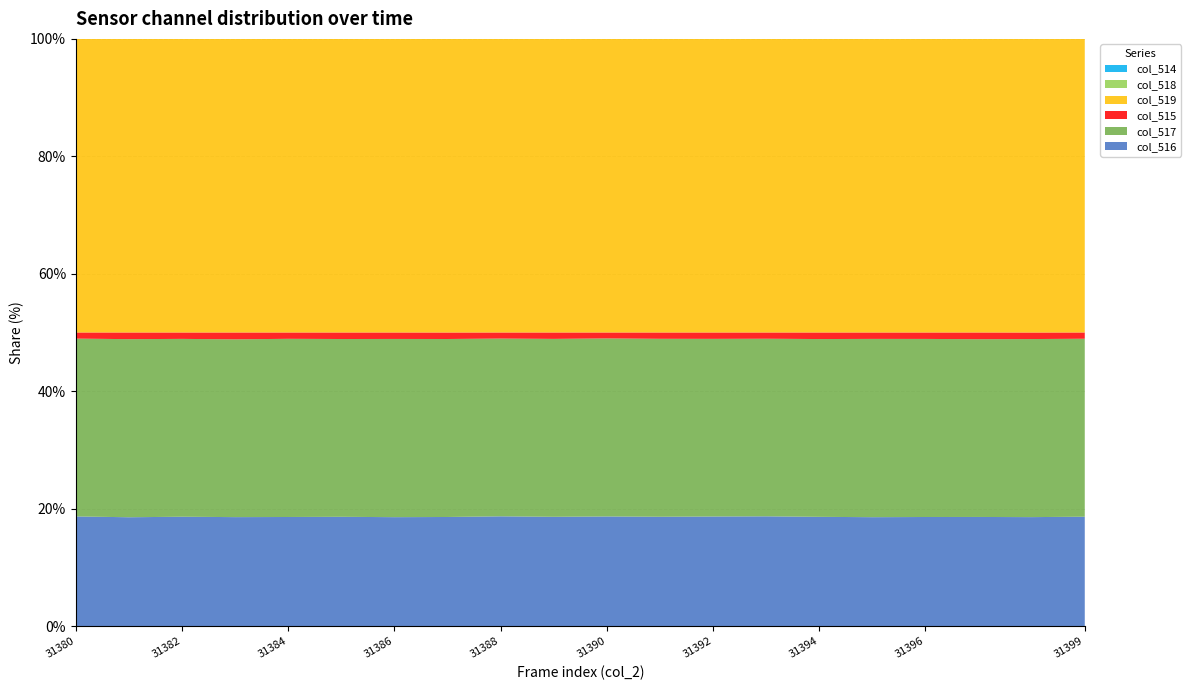

Reading left to right, what are all the values shown in this chart?

col_516: 31380=24469	31381=24289	31382=24406	31383=24318	31384=24347	31385=24388	31386=24309	31387=24347	31388=24495	31389=24388	31390=24464	31391=24399	31392=24456	31393=24495	31394=24381	31395=24305	31396=24346	31397=24354	31398=24316	31399=24412
col_517: 31380=39695	31381=39757	31382=39696	31383=39692	31384=39771	31385=39688	31386=39779	31387=39727	31388=39681	31389=39716	31390=39746	31391=39725	31392=39653	31393=39642	31394=39687	31395=39795	31396=39749	31397=39683	31398=39741	31399=39725
col_515: 31380=1371	31381=1489	31382=1433	31383=1525	31384=1417	31385=1459	31386=1447	31387=1450	31388=1359	31389=1431	31390=1325	31391=1411	31392=1426	31393=1398	31394=1467	31395=1435	31396=1440	31397=1498	31398=1458	31399=1398
col_519: 31380=65535	31381=65535	31382=65535	31383=65535	31384=65535	31385=65535	31386=65535	31387=65535	31388=65535	31389=65535	31390=65535	31391=65535	31392=65535	31393=65535	31394=65535	31395=65535	31396=65535	31397=65535	31398=65535	31399=65535
col_518: 31380=0	31381=0	31382=1	31383=1	31384=0	31385=0	31386=0	31387=1	31388=0	31389=0	31390=0	31391=1	31392=0	31393=0	31394=0	31395=1	31396=1	31397=0	31398=0	31399=0
col_514: 31380=0	31381=0	31382=1	31383=1	31384=0	31385=0	31386=0	31387=1	31388=0	31389=0	31390=0	31391=1	31392=0	31393=0	31394=0	31395=1	31396=1	31397=0	31398=0	31399=0